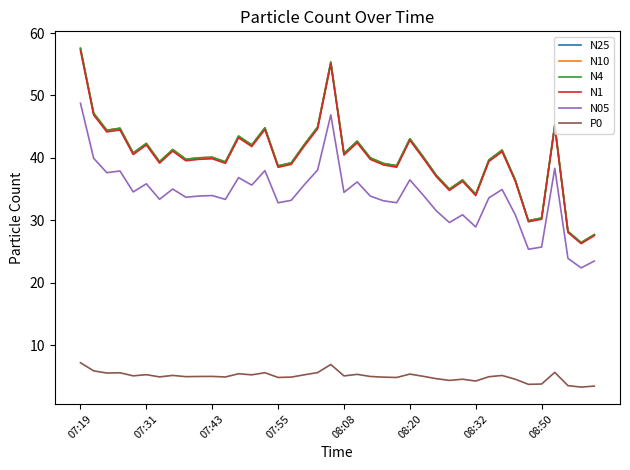

True or false: P0 and N4 cross at least once.

False